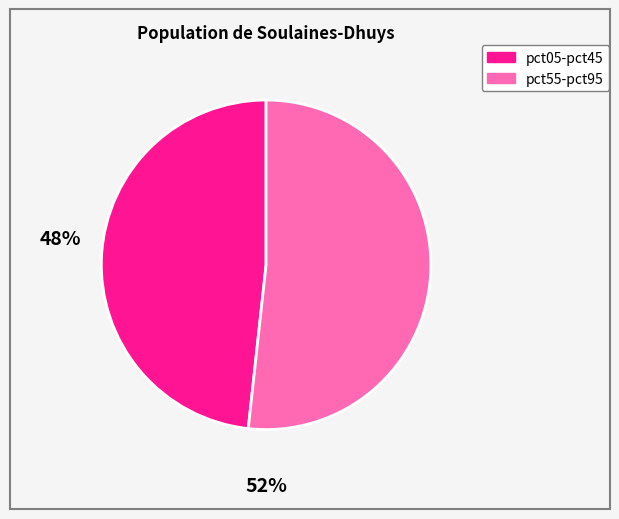

Does any single category account for the majority?

Yes